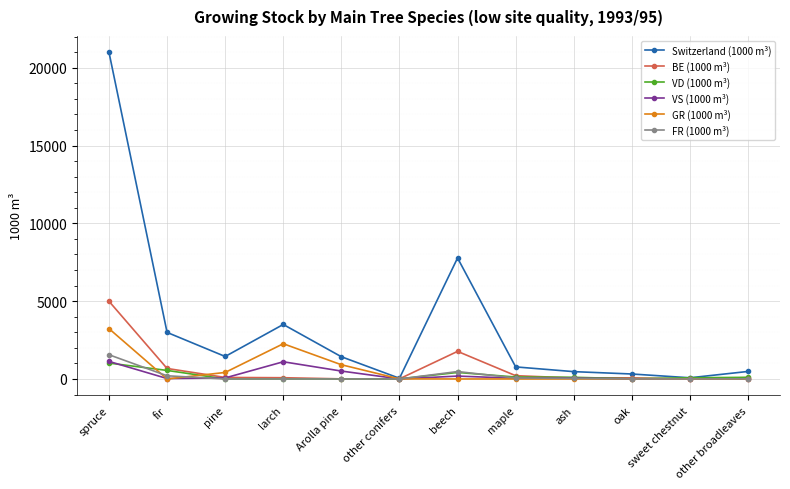

Which category has the highest value in the VD (1000 m³) series?

spruce